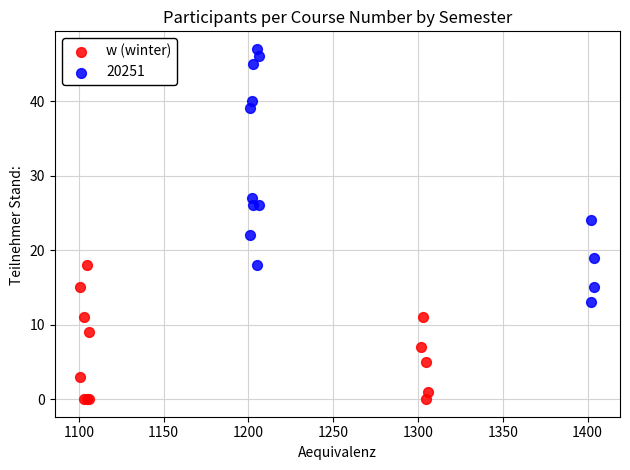

Which series reaches the maximum Y coordinate?

20251